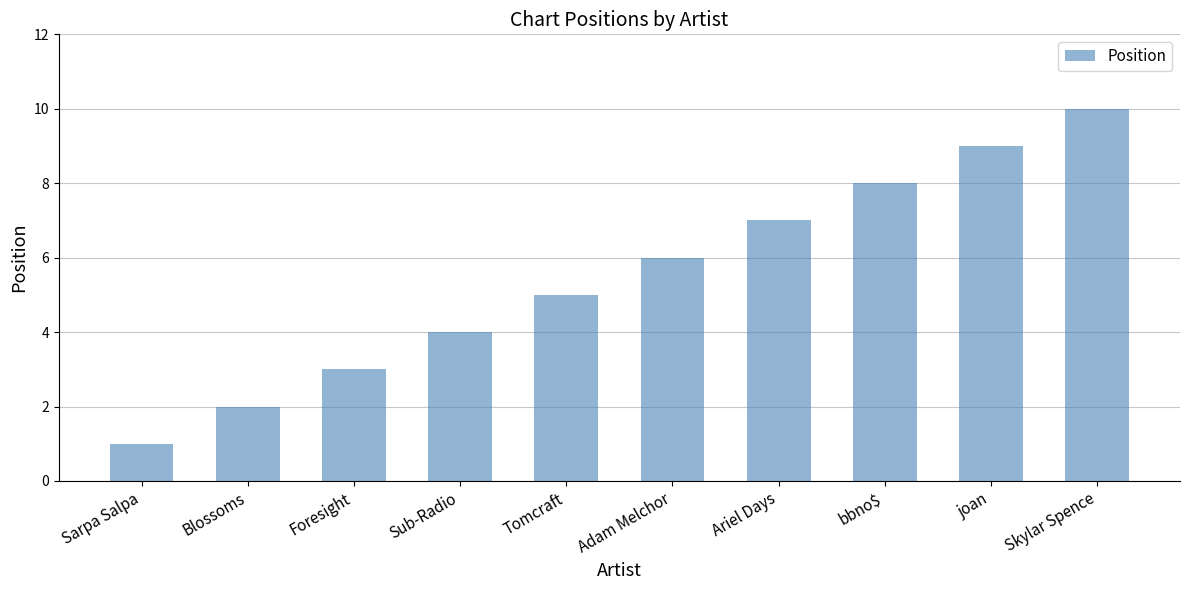

Reading left to right, extract all data points from this chart.

Sarpa Salpa=1	Blossoms=2	Foresight=3	Sub-Radio=4	Tomcraft=5	Adam Melchor=6	Ariel Days=7	bbno$=8	joan=9	Skylar Spence=10